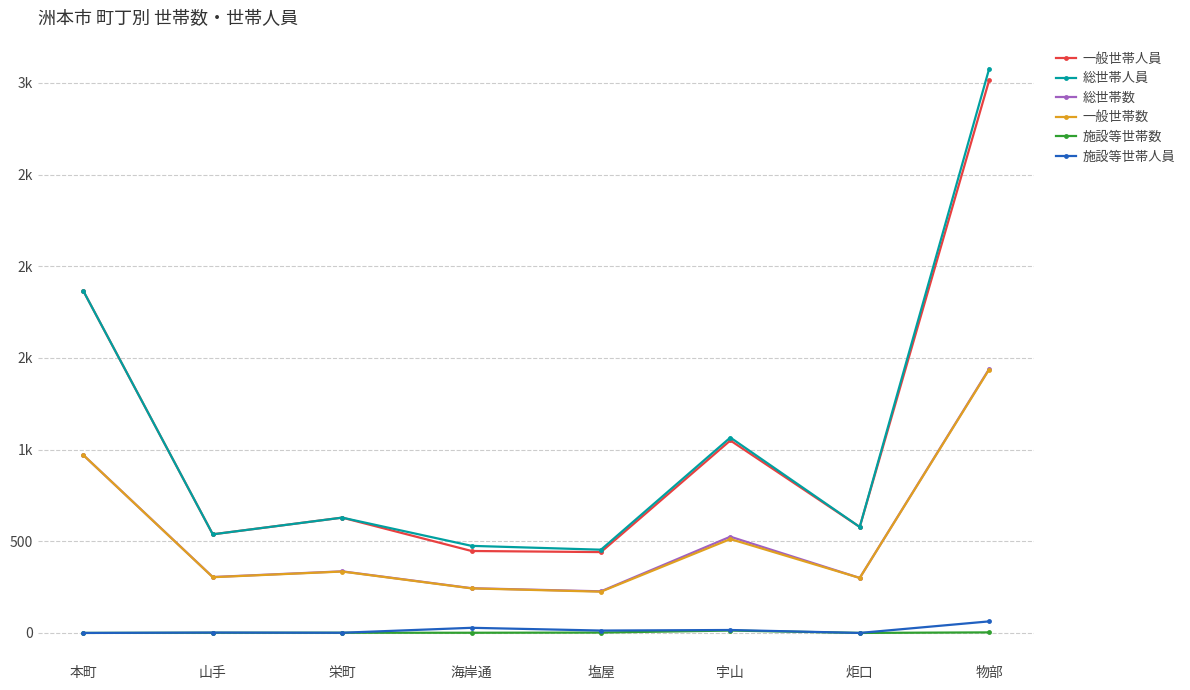

How many values in the 総世帯数 series are below 336?

4